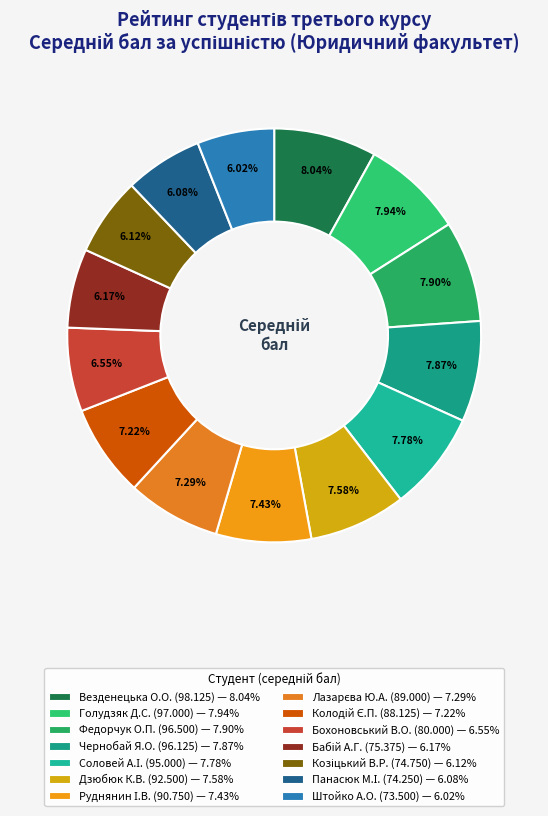

Which category has the smallest portion of the pie?

Штойко Андрій Олегович